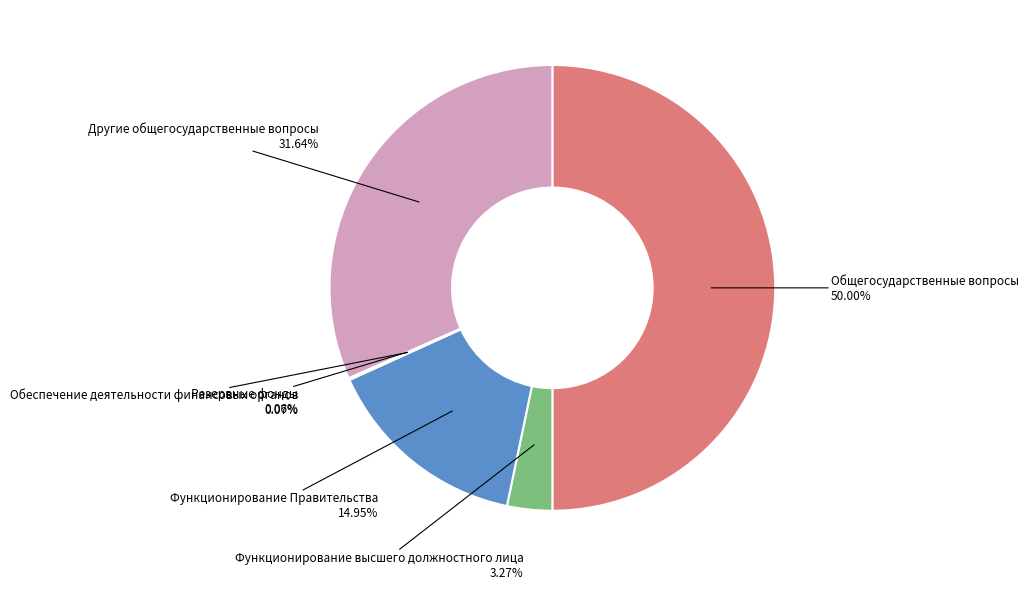

Does Функционирование высшего должностного лица represent more than half of the total?

No